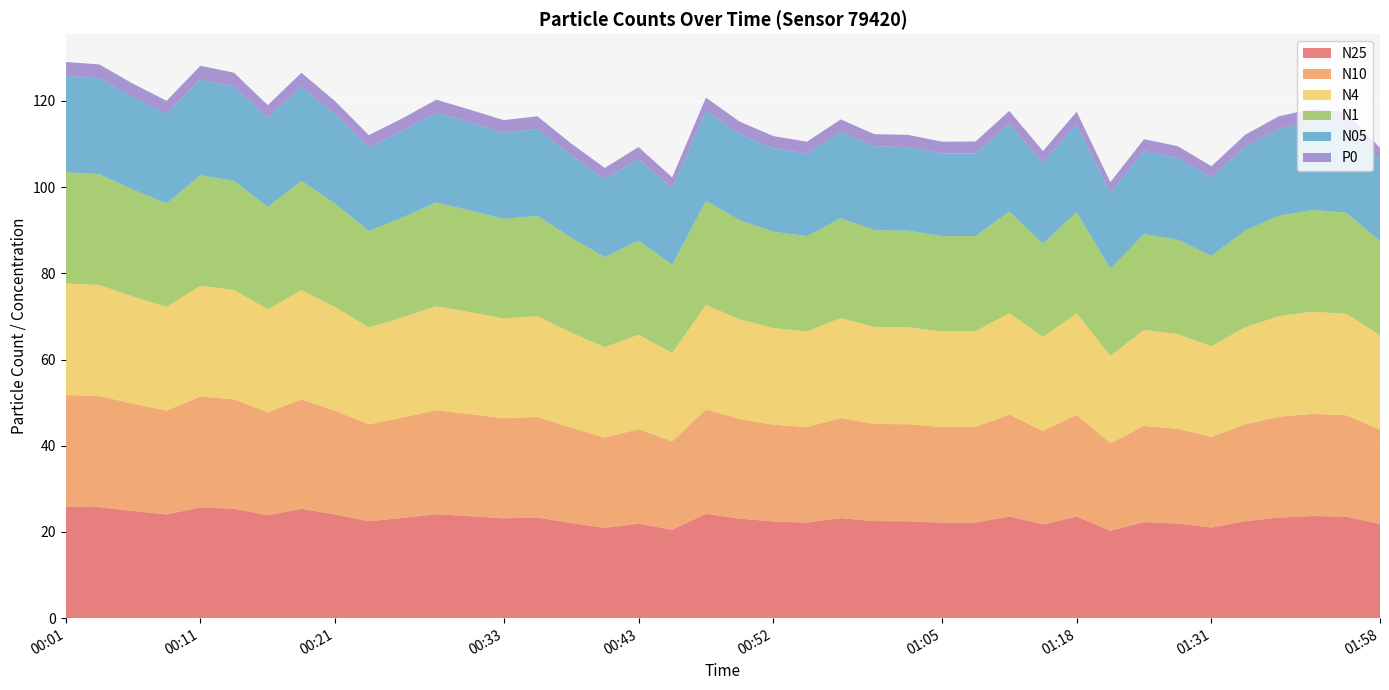

Reading right to left, what are all the values shown in this chart?

N25: 21.9	23.5	23.7	23.4	22.5	21.0	22.0	22.3	20.3	23.6	21.7	23.6	22.2	22.2	22.5	22.5	23.2	22.2	22.4	23.1	24.2	20.5	21.9	20.9	22.1	23.4	23.2	23.7	24.1	23.3	22.5	24.1	25.4	23.9	25.4	25.7	24.1	24.9	25.8	25.9
N10: 21.9	23.6	23.7	23.4	22.5	21.0	22.0	22.3	20.3	23.6	21.8	23.6	22.2	22.2	22.5	22.5	23.2	22.2	22.4	23.1	24.2	20.5	21.9	21.0	22.1	23.4	23.2	23.7	24.1	23.3	22.5	24.1	25.4	23.9	25.4	25.7	24.1	24.9	25.8	25.9
N4: 21.9	23.5	23.7	23.4	22.5	21.0	22.0	22.3	20.3	23.6	21.7	23.6	22.2	22.2	22.5	22.5	23.2	22.2	22.4	23.1	24.2	20.5	21.9	21.0	22.1	23.4	23.2	23.7	24.1	23.3	22.5	24.1	25.4	23.9	25.4	25.7	24.1	24.9	25.8	25.9
N1: 21.8	23.5	23.6	23.3	22.4	21.0	21.9	22.2	20.2	23.5	21.7	23.5	22.1	22.1	22.4	22.5	23.1	22.1	22.4	23.0	24.2	20.4	21.9	20.9	22.0	23.3	23.1	23.6	24.1	23.2	22.4	24.0	25.3	23.8	25.3	25.6	24.0	24.8	25.7	25.8
N05: 18.9	20.3	20.5	20.2	19.4	18.1	19.0	19.2	17.5	20.3	18.8	20.4	19.1	19.1	19.4	19.4	20.0	19.1	19.4	19.9	20.9	17.7	18.9	18.1	19.1	20.2	20.0	20.4	20.8	20.1	19.4	20.8	21.9	20.6	21.9	22.2	20.8	21.5	22.2	22.3
P0: 2.7	3.0	3.0	2.9	2.8	2.6	2.8	2.8	2.5	3.0	2.7	3.0	2.8	2.8	2.8	2.8	2.9	2.8	2.8	2.9	3.0	2.6	2.8	2.6	2.8	2.9	2.9	3.0	3.0	2.9	2.8	3.0	3.2	3.0	3.2	3.2	3.0	3.1	3.2	3.2